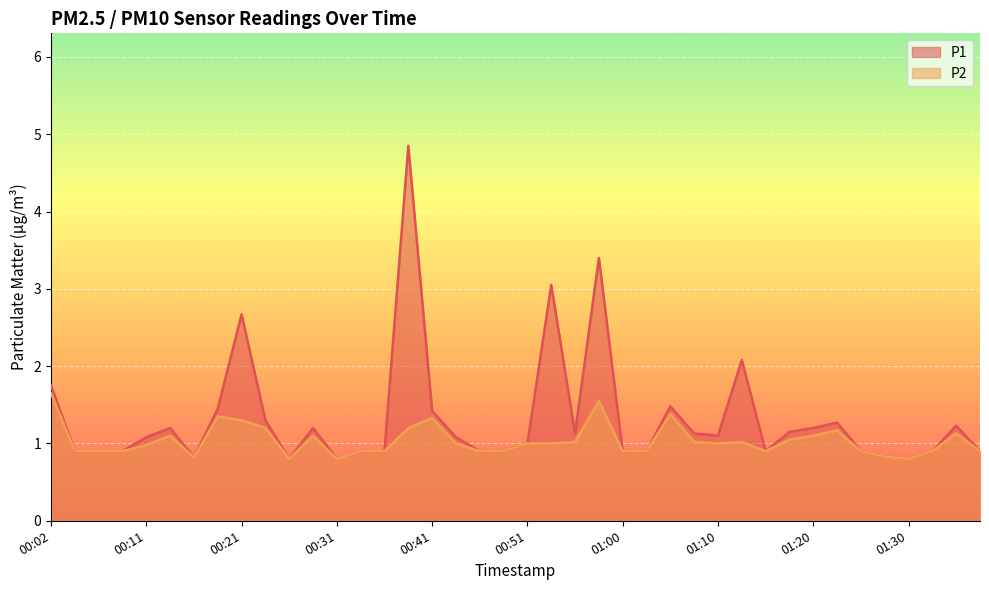

List the series in order of their peak value, lowest first.

P2, P1